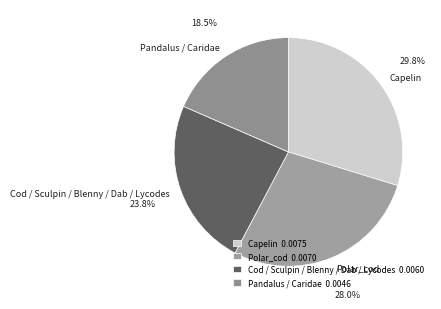

Is it true that Capelin is 37% of the pie?

False